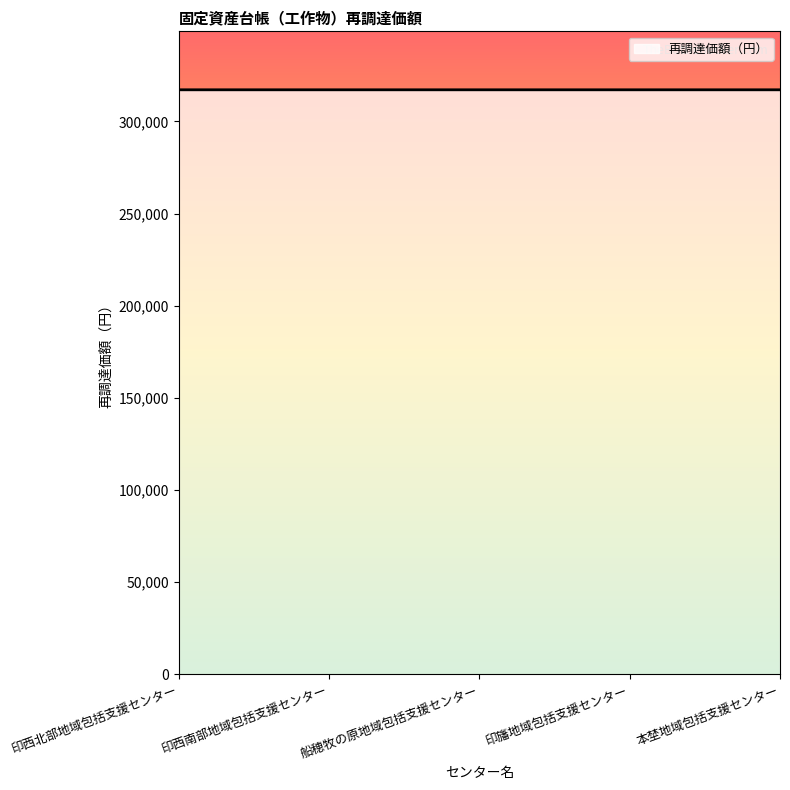

What is the greatest value displayed?

317147